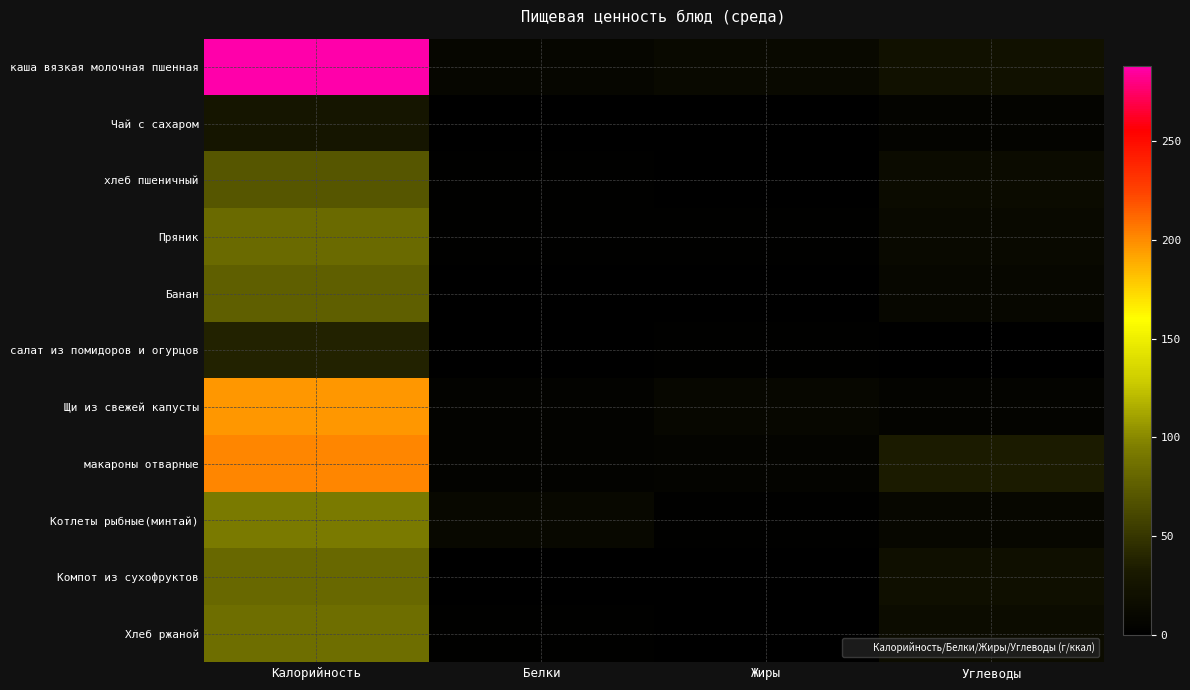

Reading right to left, what are all the values shown in this chart?

каша вязкая молочная пшенная: Углеводы=21.5	Жиры=11.6	Белки=8.3	Калорийность=288.0
Чай с сахаром: Углеводы=6.4	Жиры=0.0	Белки=0.2	Калорийность=26.8
хлеб пшеничный: Углеводы=14.8	Жиры=0.2	Белки=2.3	Калорийность=70.3
Пряник: Углеводы=11.5	Жиры=2.4	Белки=3.0	Калорийность=83.0
Банан: Углеводы=9.4	Жиры=0.0	Белки=1.5	Калорийность=75.6
салат из помидоров и огурцов: Углеводы=1.8	Жиры=3.1	Белки=0.6	Калорийность=37.5
Щи из свежей капусты: Углеводы=5.7	Жиры=10.1	Белки=4.6	Калорийность=196.1
макароны отварные: Углеводы=32.8	Жиры=6.5	Белки=5.3	Калорийность=202.0
Котлеты рыбные(минтай): Углеводы=9.8	Жиры=2.3	Белки=11.2	Калорийность=92.7
Компот из сухофруктов: Углеводы=19.8	Жиры=0.0	Белки=0.5	Калорийность=81.0
Хлеб ржаной: Углеводы=16.7	Жиры=0.6	Белки=3.3	Калорийность=85.4